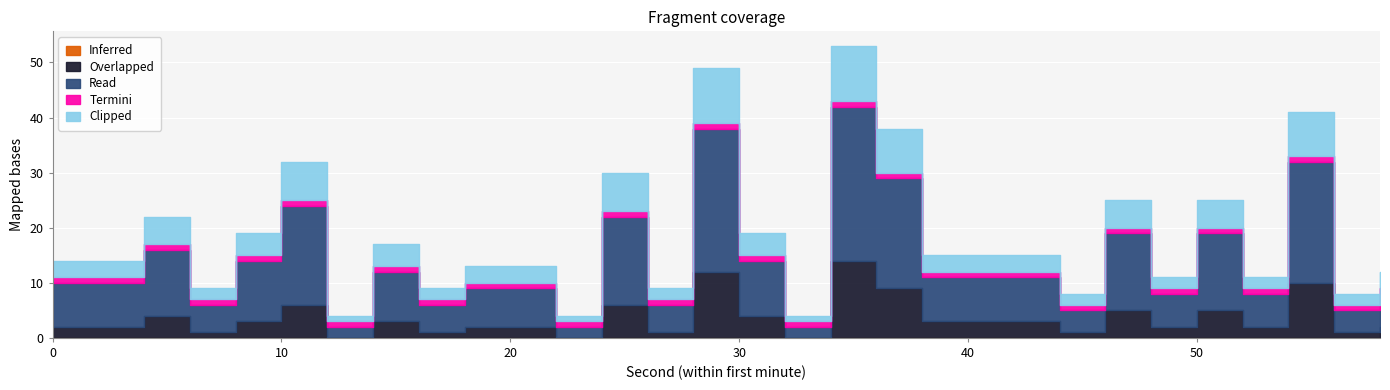

What is the difference between the Read values at 10 and 18?

11